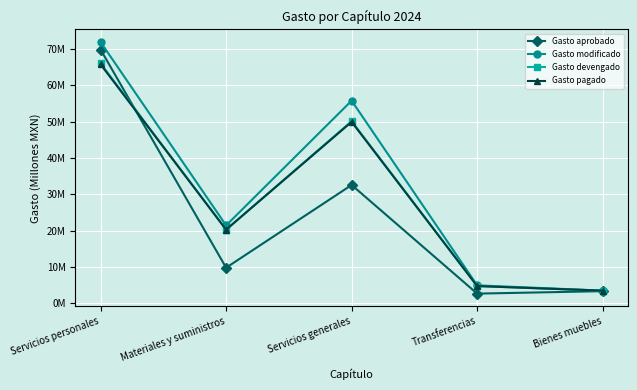

At how many categories does at least one series exceed 11?

3